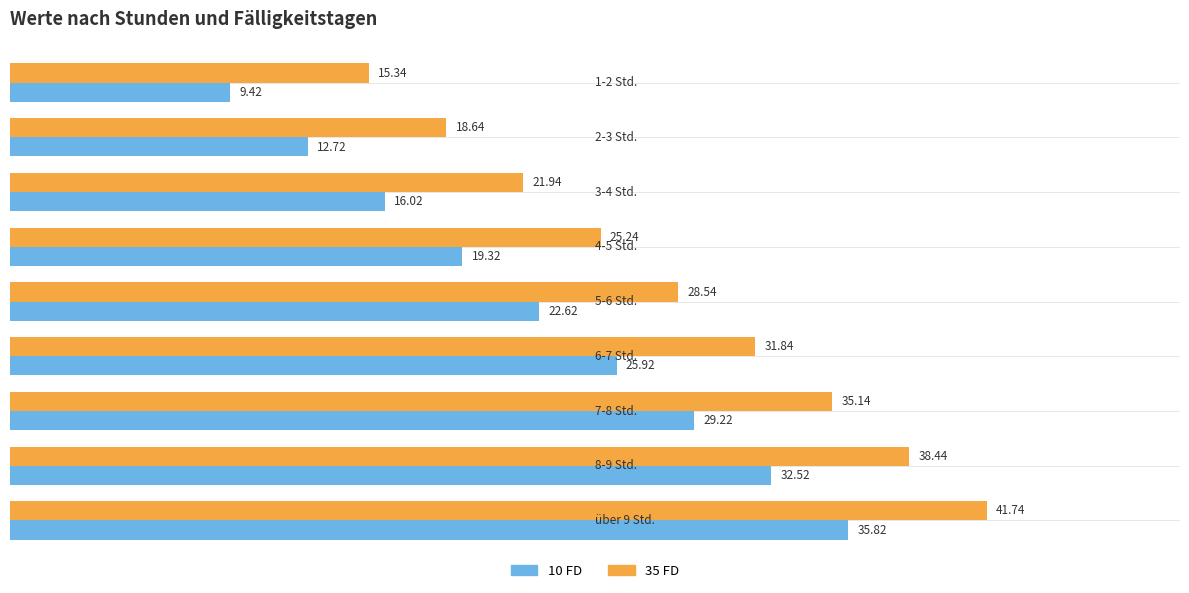

Which series has the largest total across all categories?

35 FD